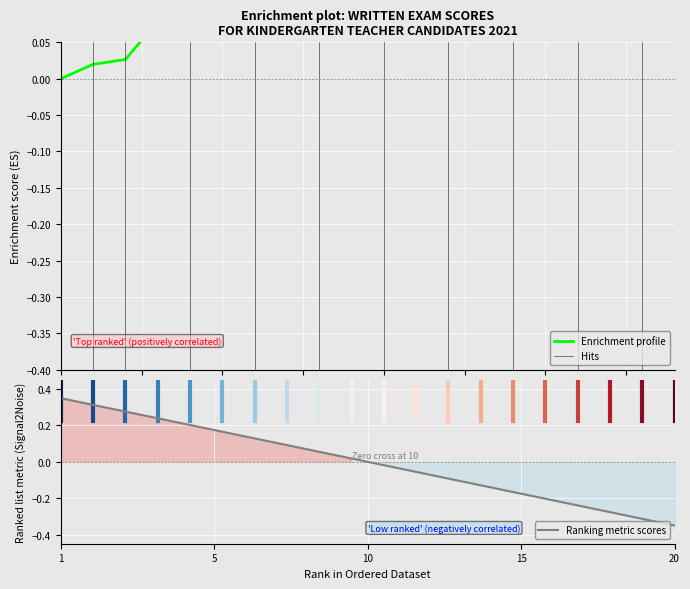

After their last crossing, which series has the higher values: Ranking metric scores or Enrichment profile?

Enrichment profile